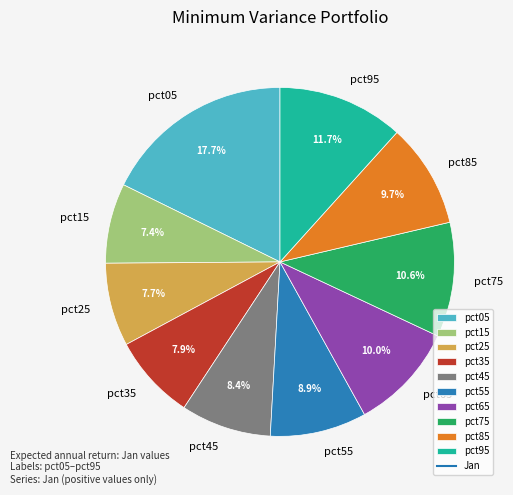

To the nearest percent, what is the average slice percentage?

10%